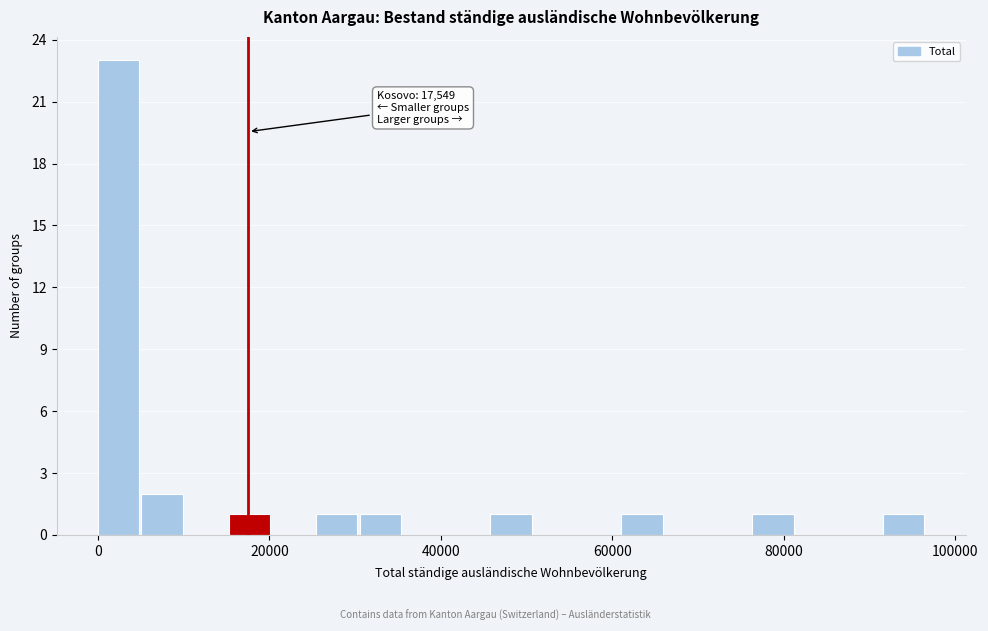

Around what value on the x-axis is the tallest bar? Give the approximate position of its centre, as read against the axis.

2000